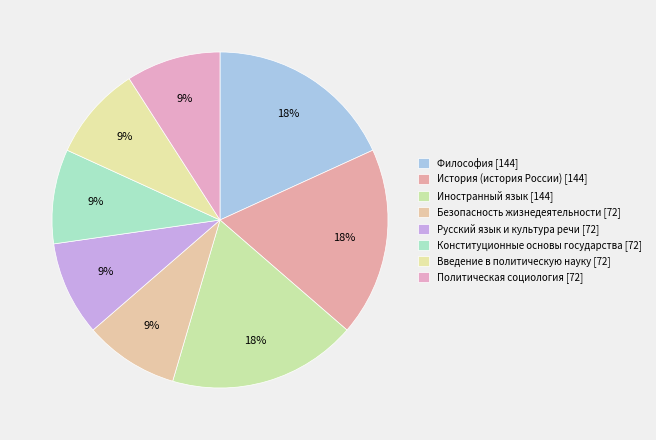

Which slice is the largest?

Философия